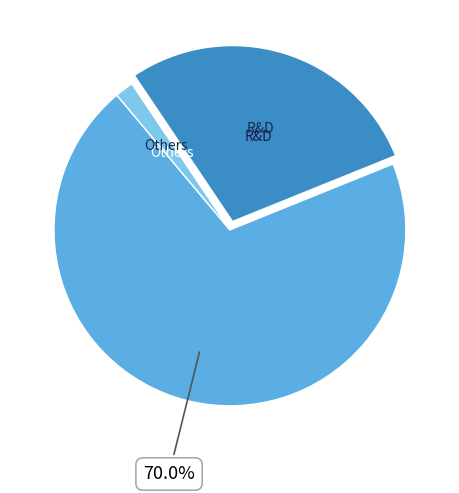

Is there a majority slice in this chart?

Yes